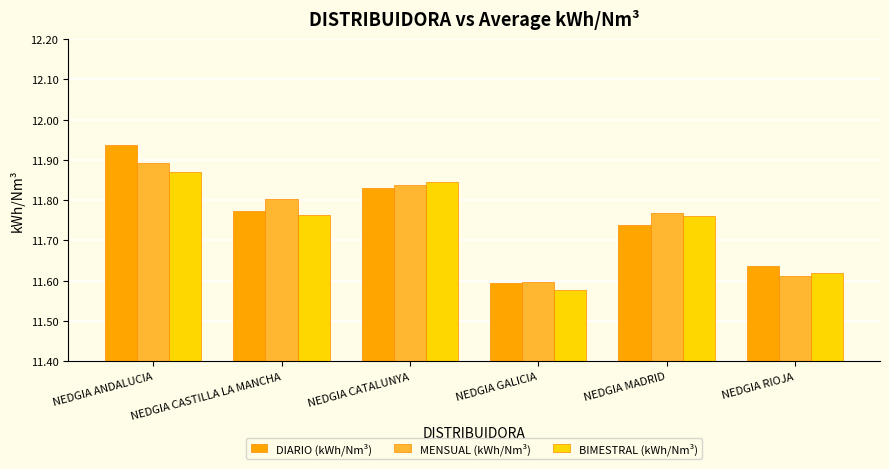

Rank the series at NEDGIA ANDALUCIA from lowest to highest value.

BIMESTRAL (kWh/Nm³), MENSUAL (kWh/Nm³), DIARIO (kWh/Nm³)